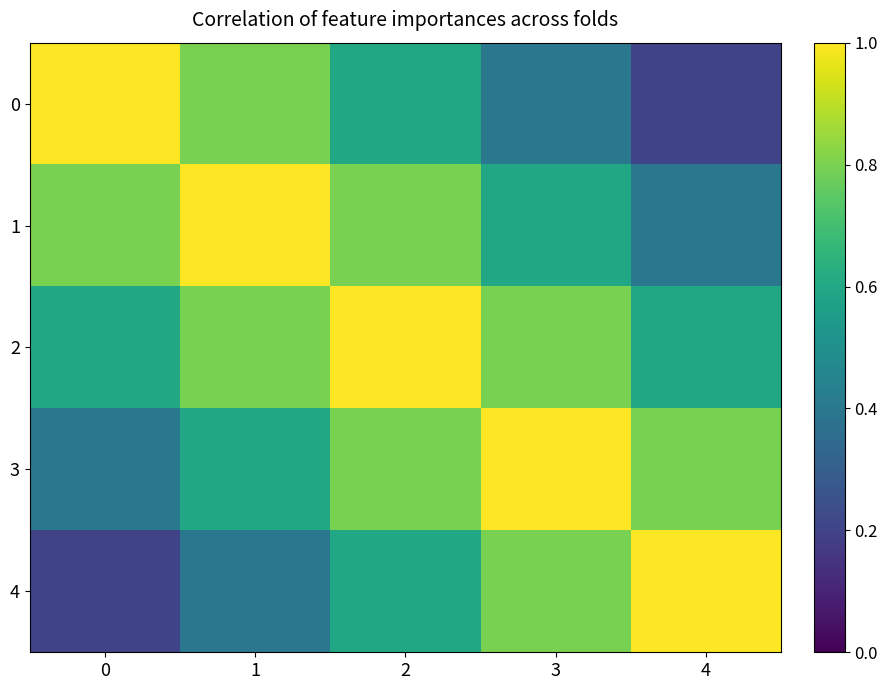

List the series in order of their peak value, highest first.

0, 1, 2, 3, 4